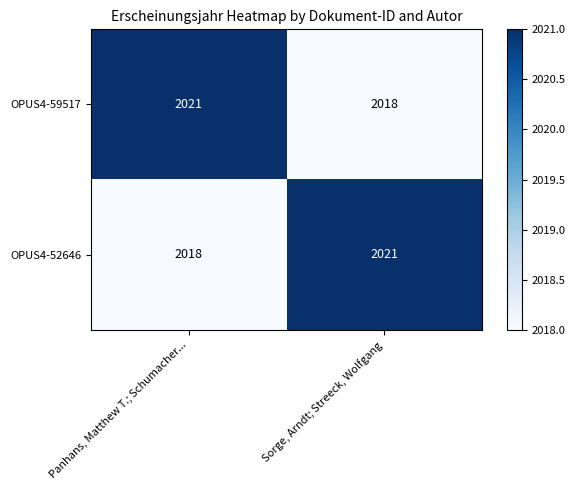

What is the lowest value of the OPUS4-52646 series?

2018